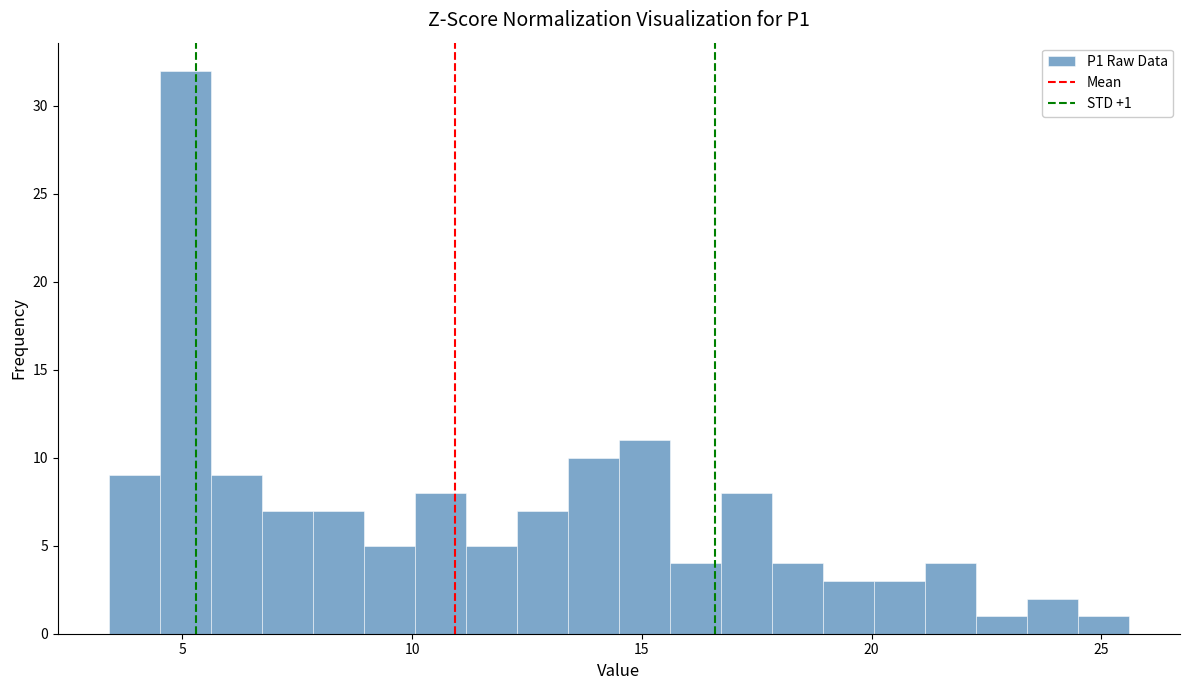

Read against the x-axis, roughly where is the centre of the tallest bar?

5.0